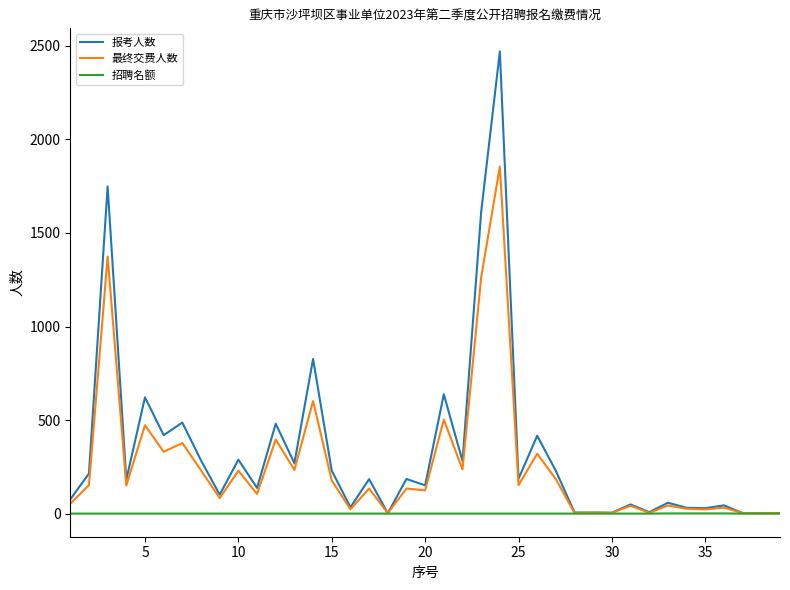

Which series has the largest range (max minus min)?

报考人数